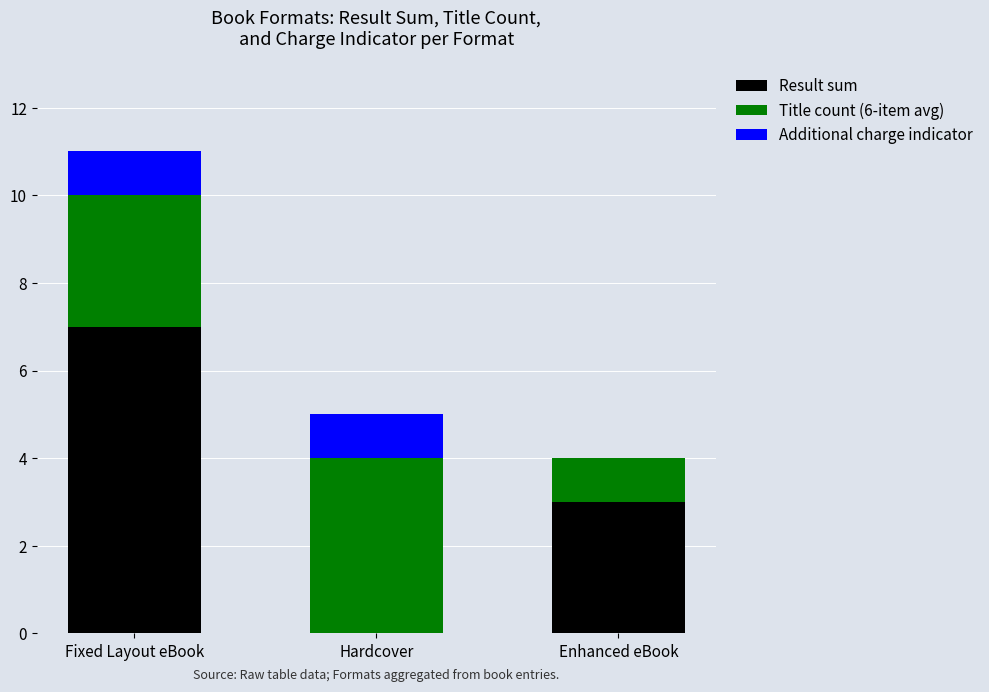

The Result sum series shows 7 at Fixed Layout eBook. True or false?

True